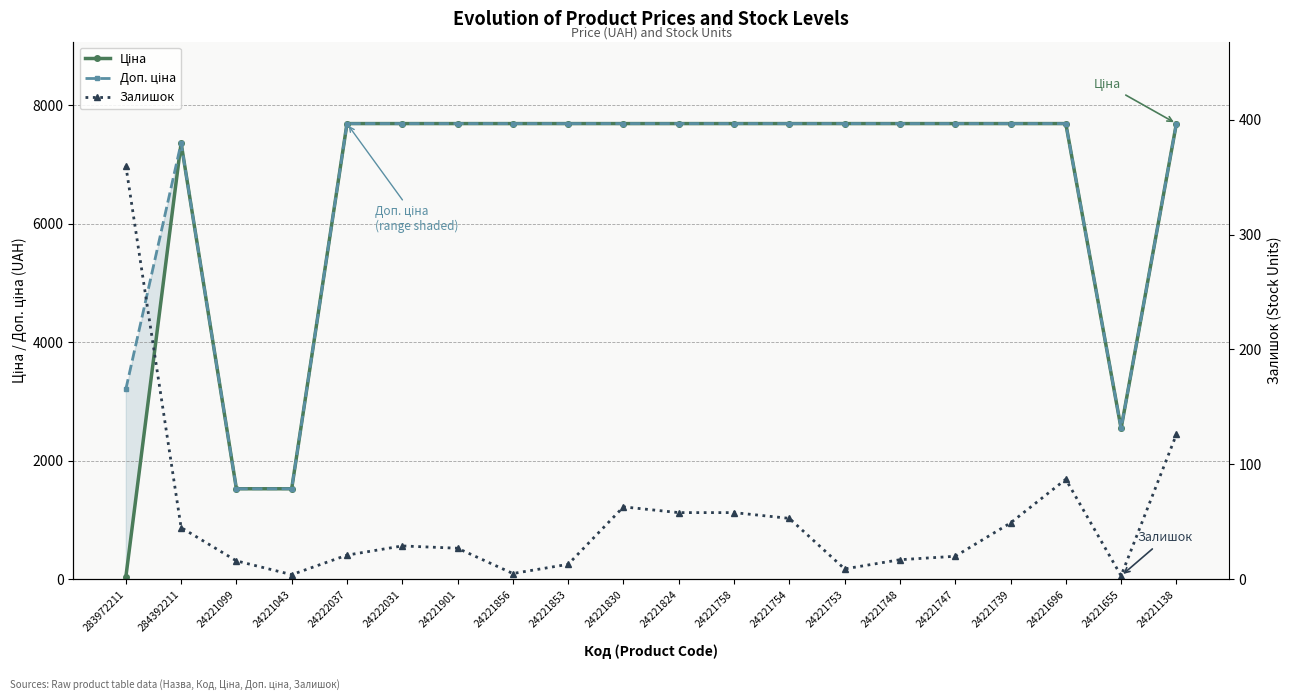

What is the difference between the highest and lowest values at 24221856?

7683.0